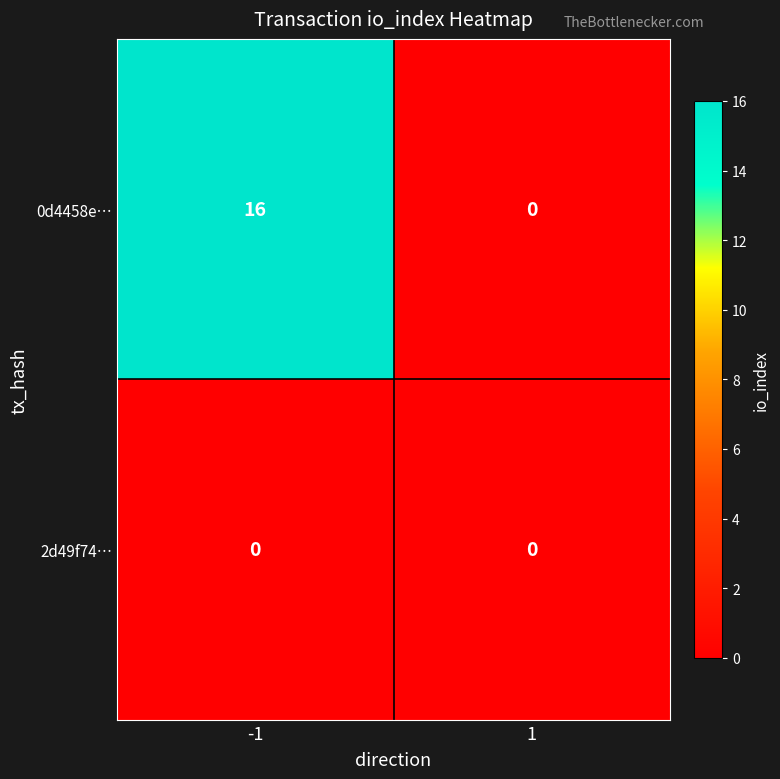

Which series has the largest total across all categories?

0d4458e…